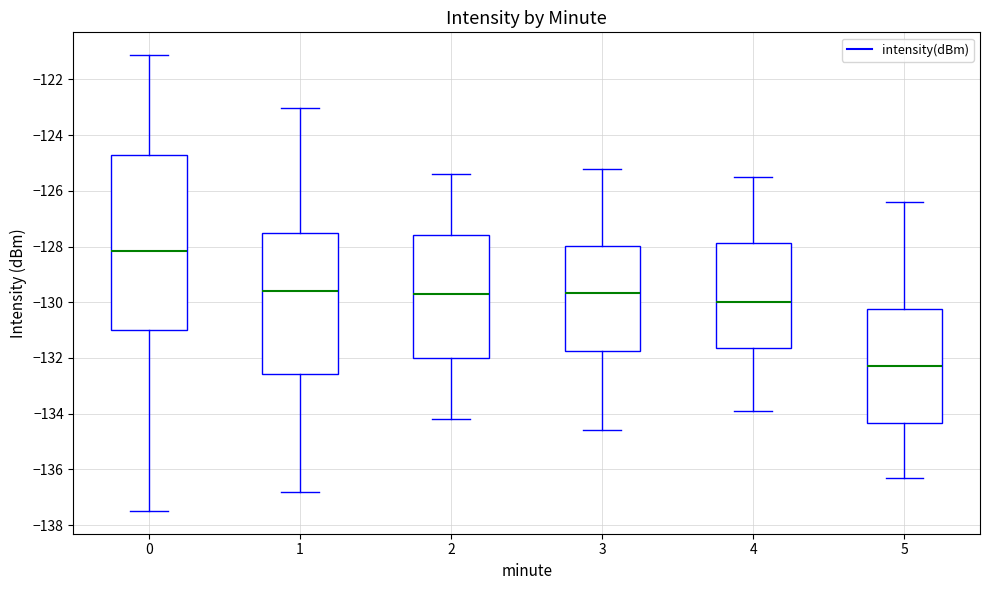

Which box is the tallest, from its lower edge to its upper edge?

0